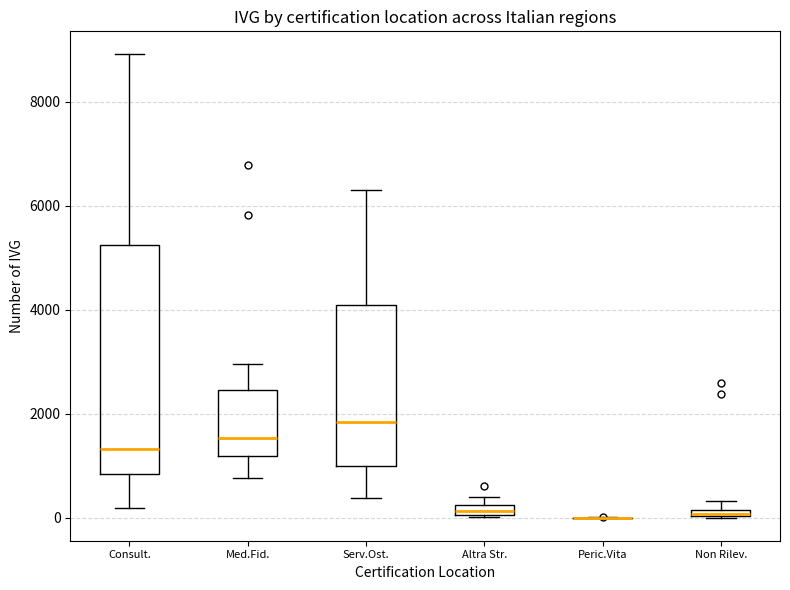

Comparing the boxes themselves (not the whiskers), which one is the tallest?

Consult.